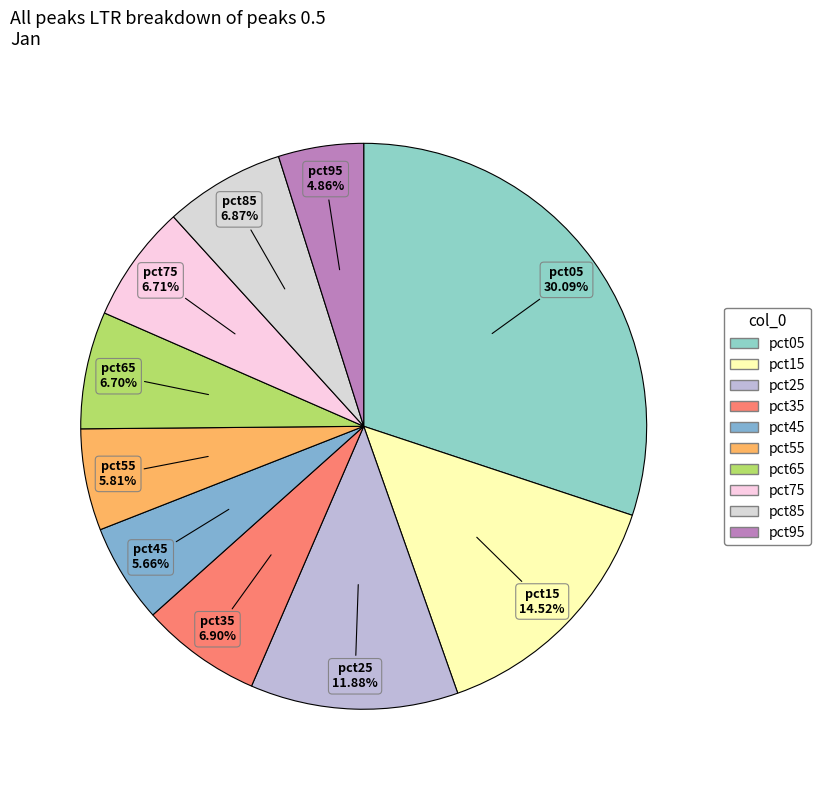

How many slices are in this pie chart?

10